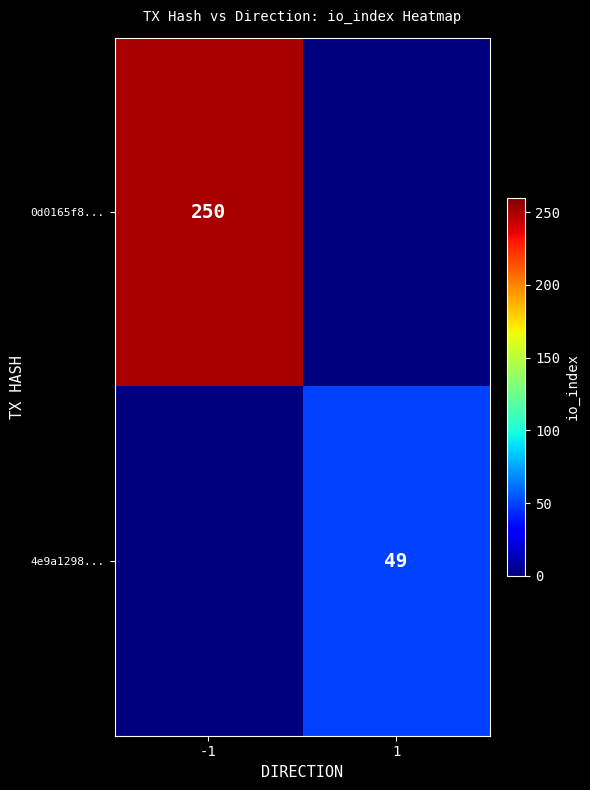

The value of 4e9a1298... at 1 is 49. True or false?

True